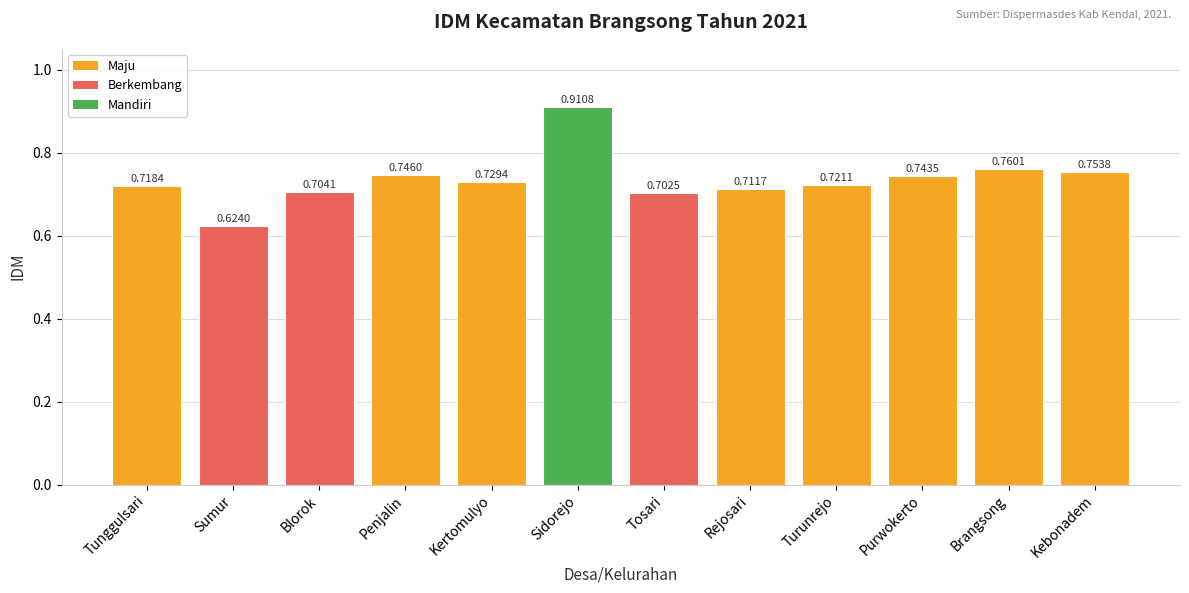

Which category has the highest value across all series?

Sidorejo